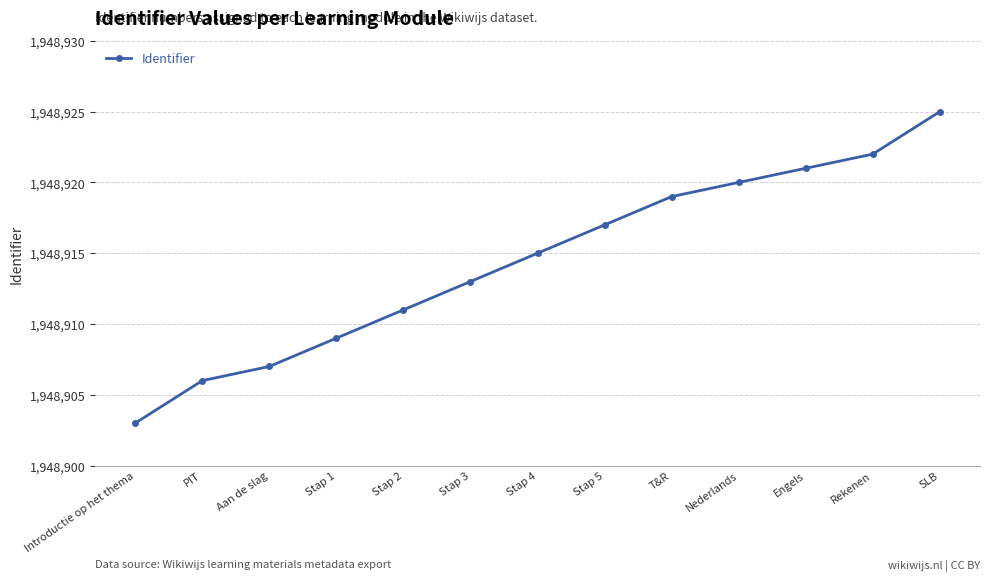

List the labels in order of value, largest first.

SLB, Rekenen, Engels, Nederlands, T&R, Stap 5, Stap 4, Stap 3, Stap 2, Stap 1, Aan de slag, PIT, Introductie op het thema